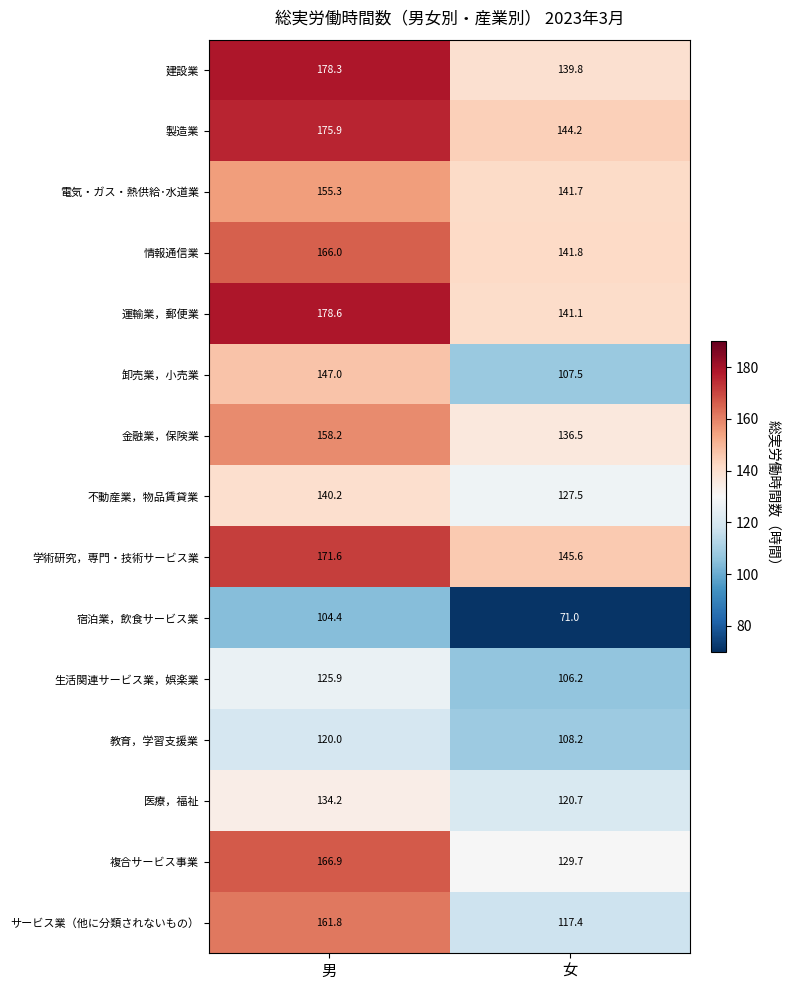

Is it true that 製造業 equals 175.9 at 男?

True